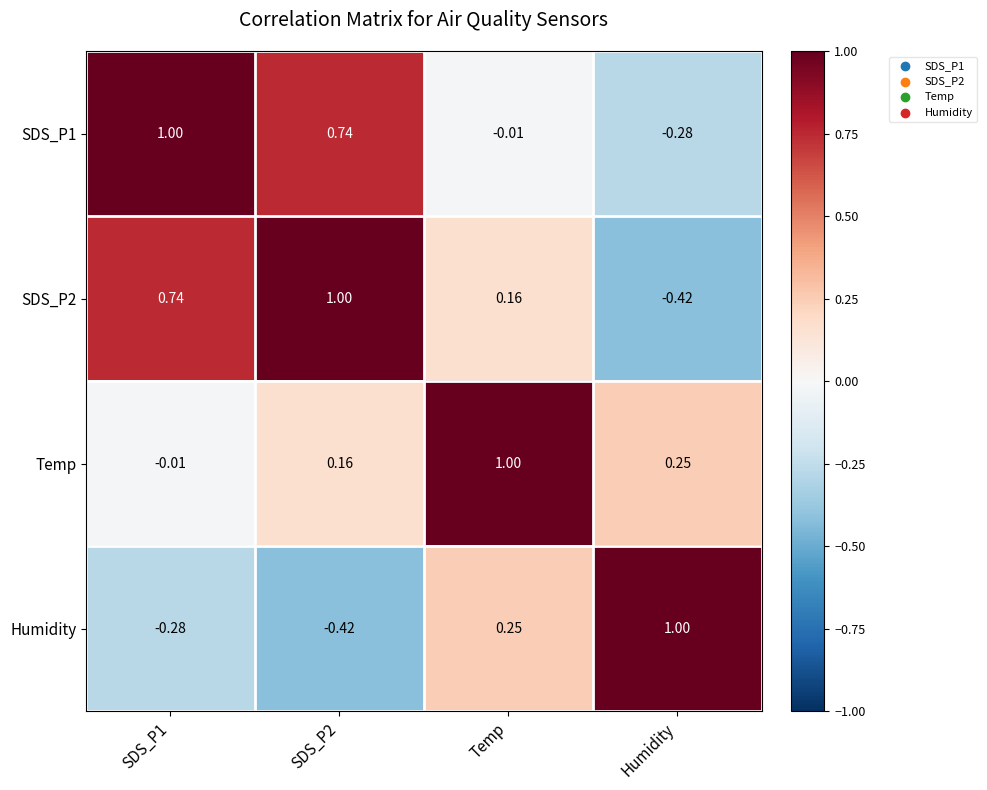

Where is SDS_P1 nearest to the value 0?

Temp